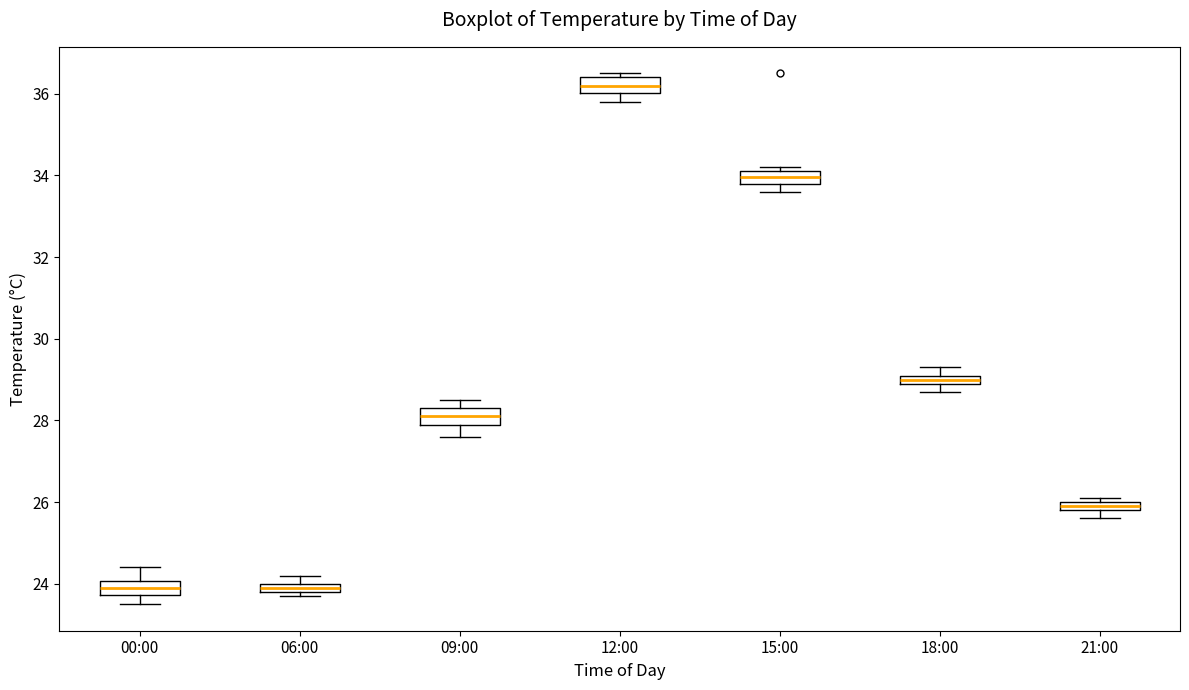

Where is the upper edge of the box for 00:00 on the y-axis? The values are not printed on the chart, so give them approximately, as read against the axis.

24.0